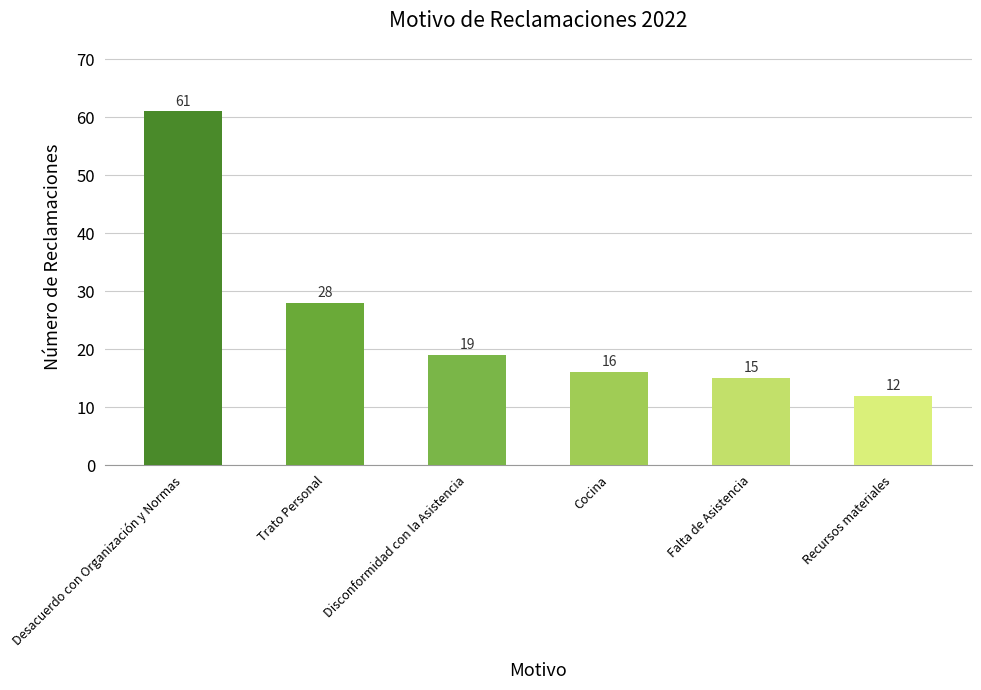

Which has a higher value, Recursos materiales or Desacuerdo con Organización y Normas?

Desacuerdo con Organización y Normas